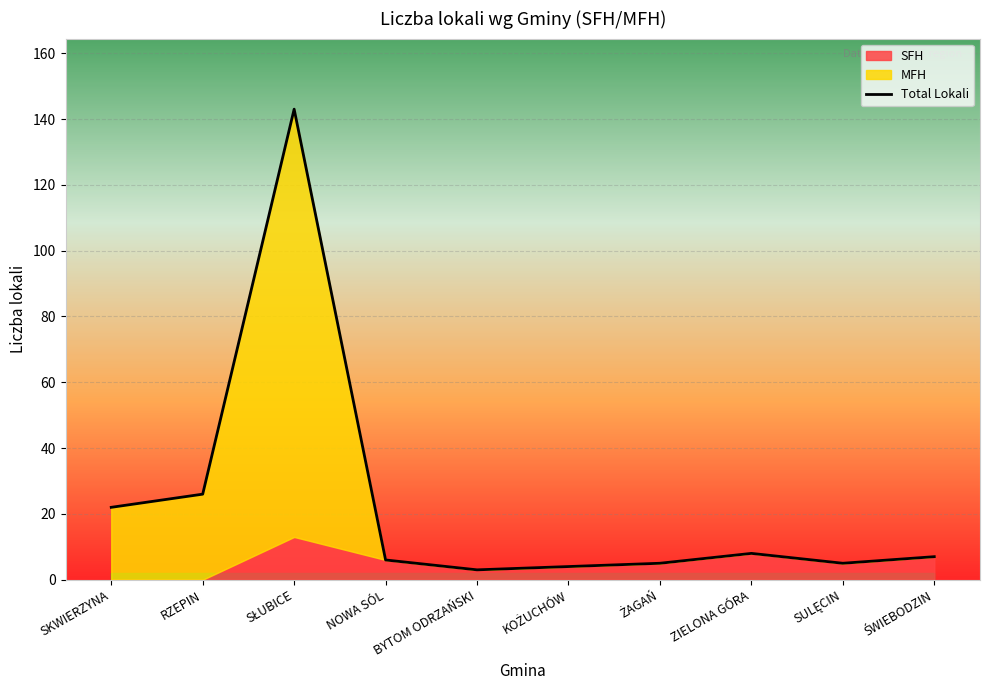

What is the value of the 9th point from the left?

5